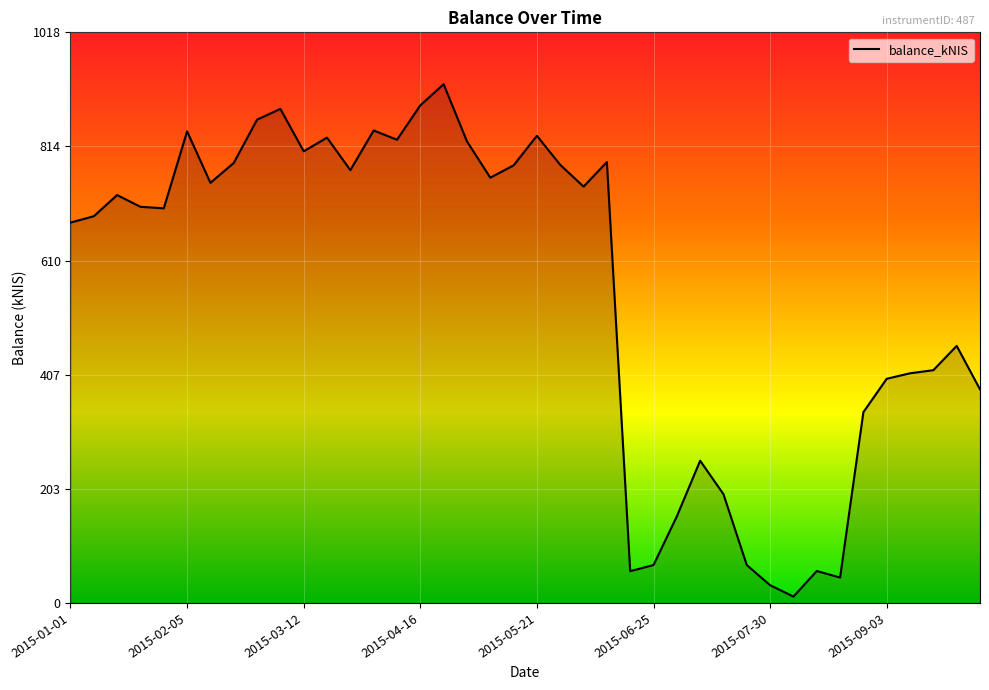

What is the difference between the maximum and minimum values?

914.2